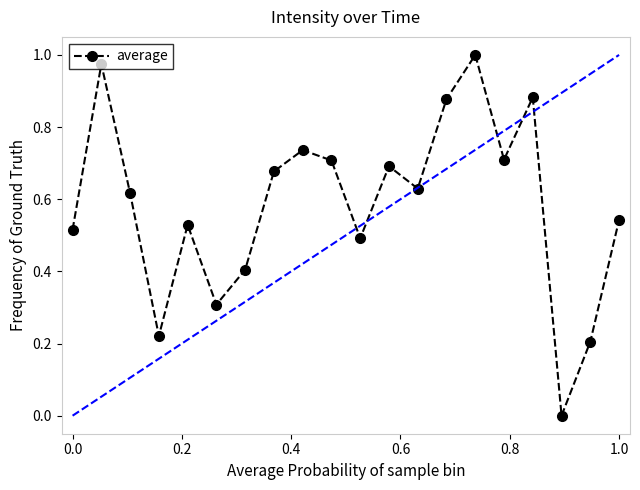

How many points are lower than both their immediate neighbors (excluding endpoints)?

6